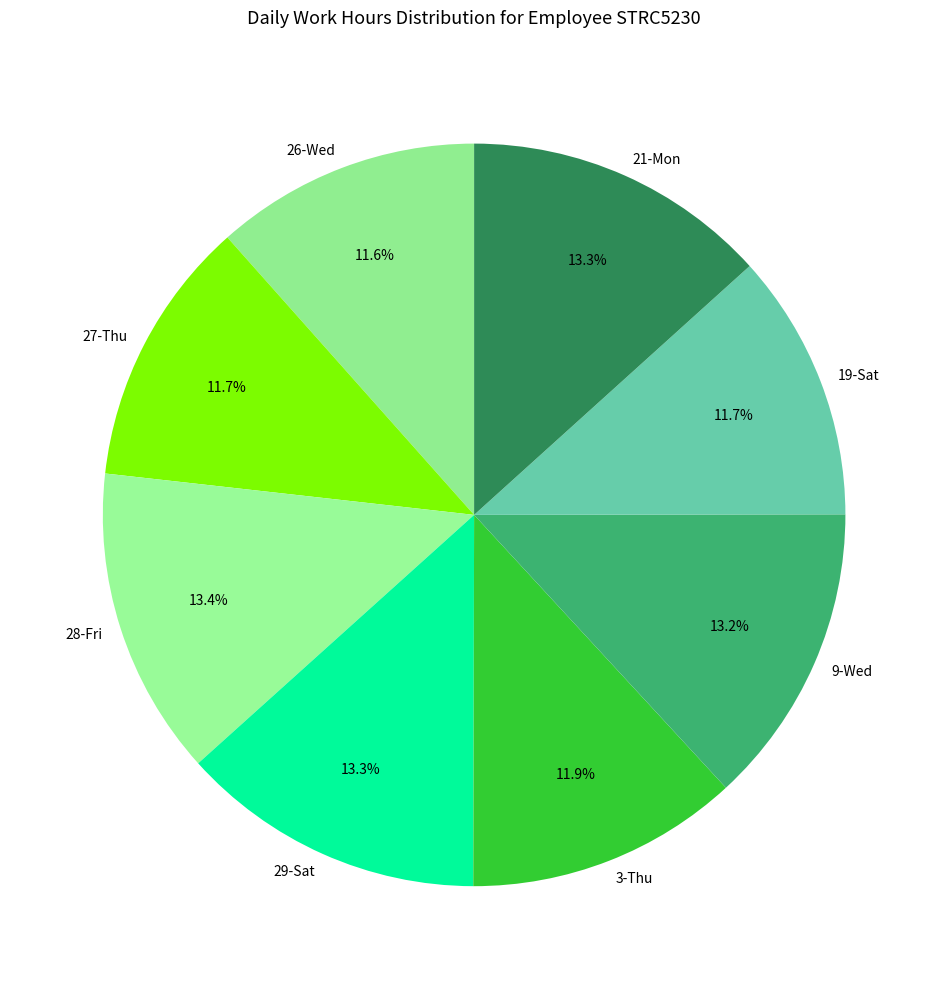

Does 28-Fri represent more than half of the total?

No